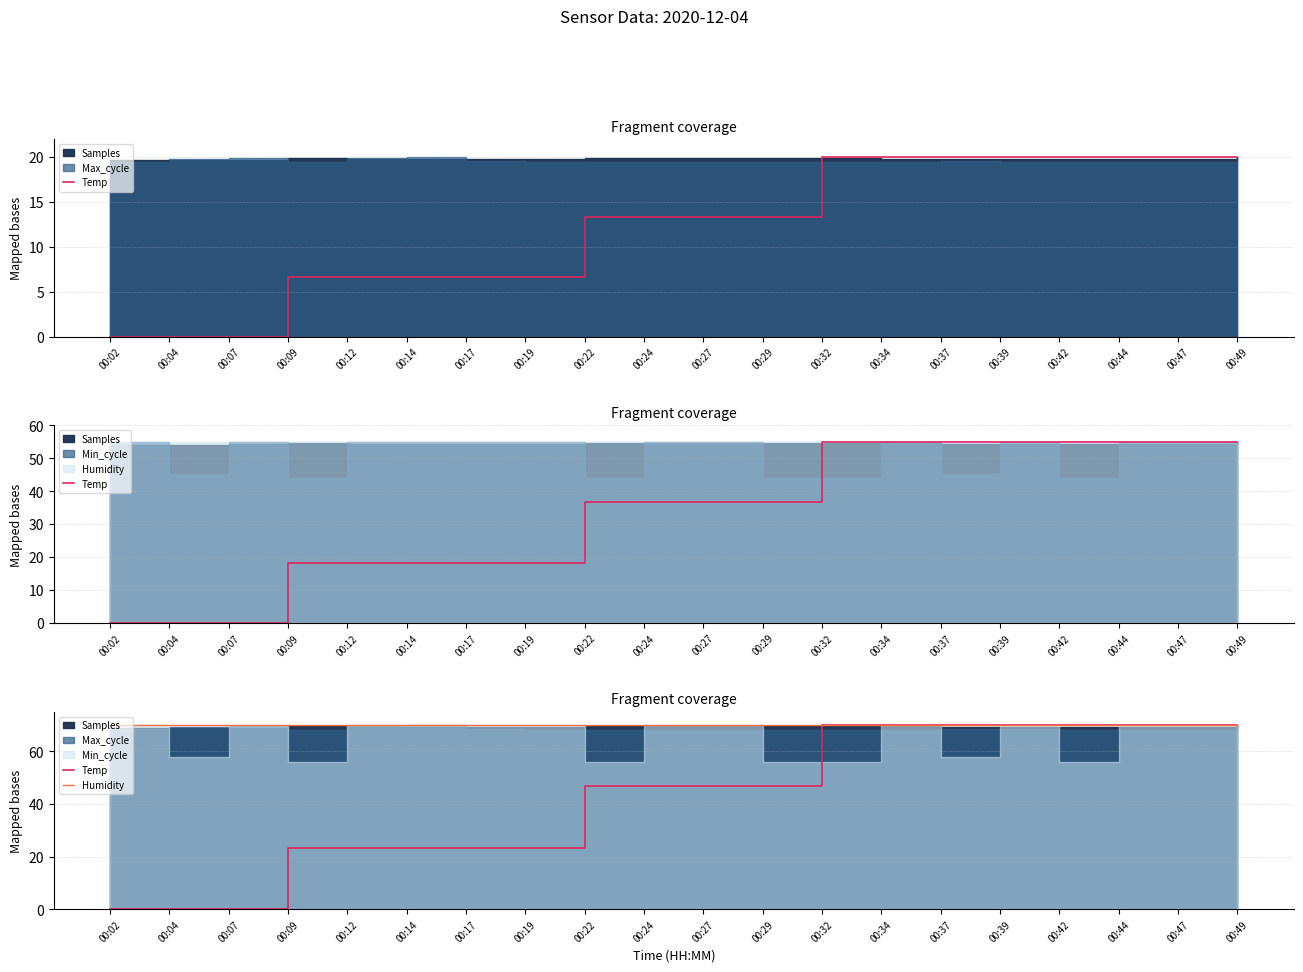

Which series has the widest spread of values?

Temp